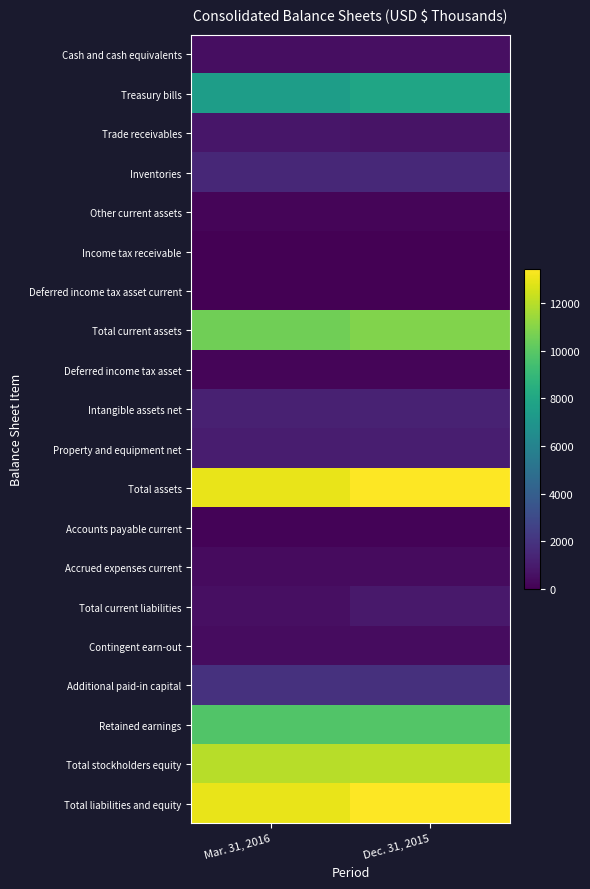

Reading left to right, what are all the values shown in this chart?

Cash and cash equivalents: Mar. 31, 2016=505	Dec. 31, 2015=569
Treasury bills: Mar. 31, 2016=7487	Dec. 31, 2015=7872
Trade receivables: Mar. 31, 2016=807	Dec. 31, 2015=689
Inventories: Mar. 31, 2016=1495	Dec. 31, 2015=1564
Other current assets: Mar. 31, 2016=167	Dec. 31, 2015=170
Income tax receivable: Mar. 31, 2016=32	Dec. 31, 2015=0
Deferred income tax asset current: Mar. 31, 2016=1	Dec. 31, 2015=14
Total current assets: Mar. 31, 2016=10494	Dec. 31, 2015=10878
Deferred income tax asset: Mar. 31, 2016=198	Dec. 31, 2015=170
Intangible assets net: Mar. 31, 2016=1212	Dec. 31, 2015=1270
Property and equipment net: Mar. 31, 2016=1082	Dec. 31, 2015=1103
Total assets: Mar. 31, 2016=12986	Dec. 31, 2015=13421
Accounts payable current: Mar. 31, 2016=155	Dec. 31, 2015=136
Accrued expenses current: Mar. 31, 2016=396	Dec. 31, 2015=396
Total current liabilities: Mar. 31, 2016=551	Dec. 31, 2015=926
Contingent earn-out: Mar. 31, 2016=455	Dec. 31, 2015=455
Additional paid-in capital: Mar. 31, 2016=1908	Dec. 31, 2015=1879
Retained earnings: Mar. 31, 2016=9766	Dec. 31, 2015=9855
Total stockholders equity: Mar. 31, 2016=11980	Dec. 31, 2015=12040
Total liabilities and equity: Mar. 31, 2016=12986	Dec. 31, 2015=13421